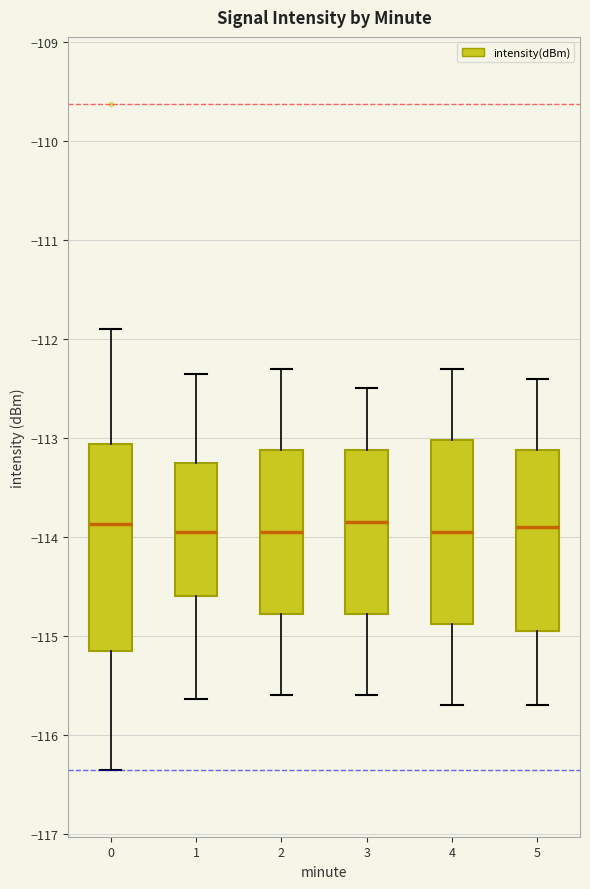

Where is the upper edge of the box at x = 5 on the y-axis? The values are not printed on the chart, so give them approximately, as read against the axis.

-113.1